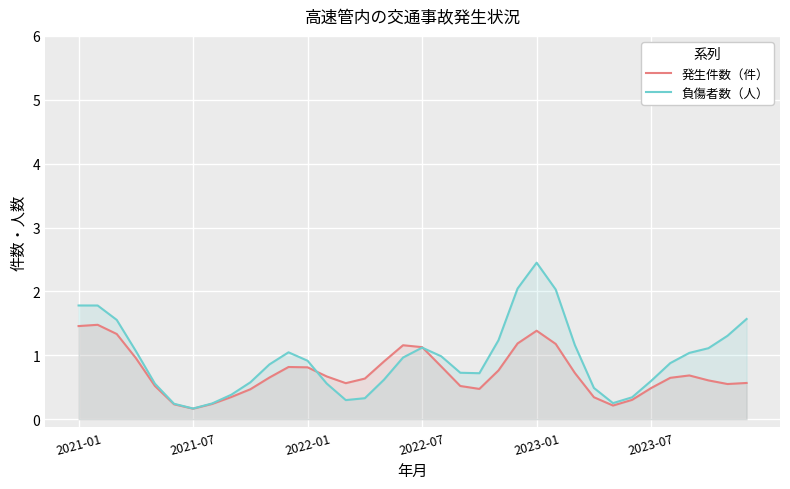

Which series has the largest range (max minus min)?

負傷者数（人）